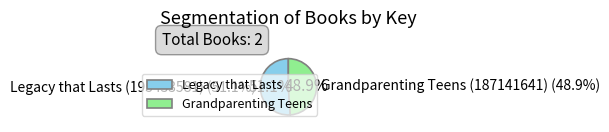

How many segments does this pie chart have?

2